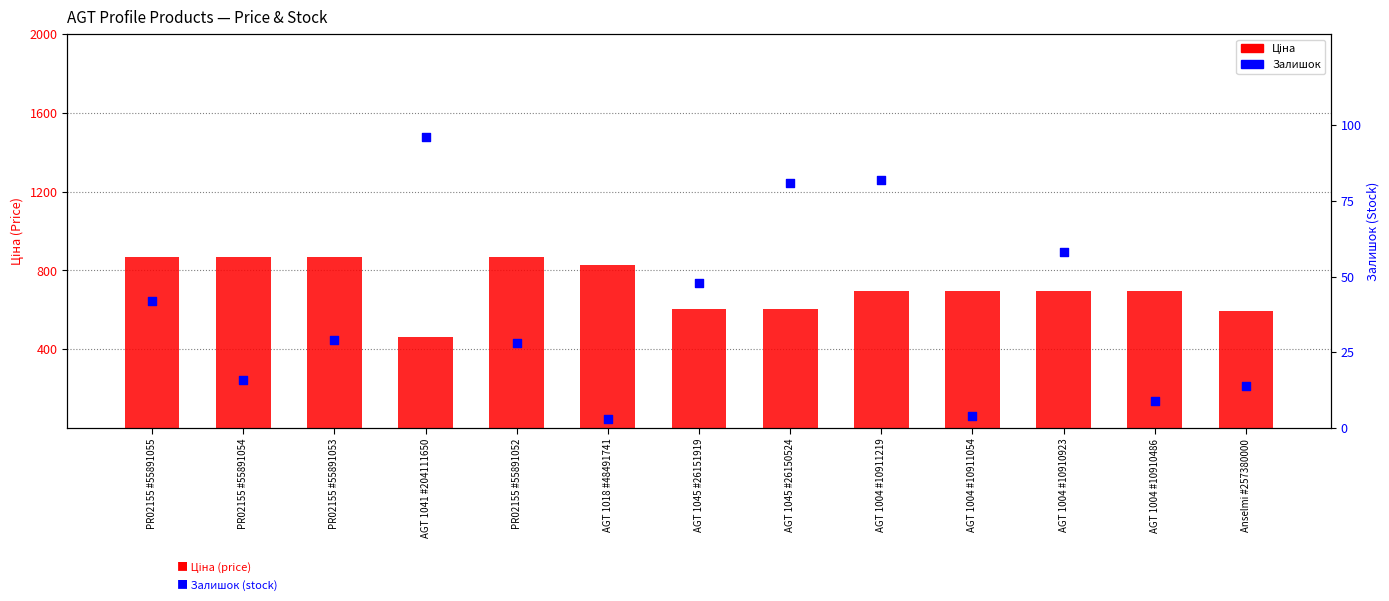

Which series has the largest Y range (max minus min)?

Ціна